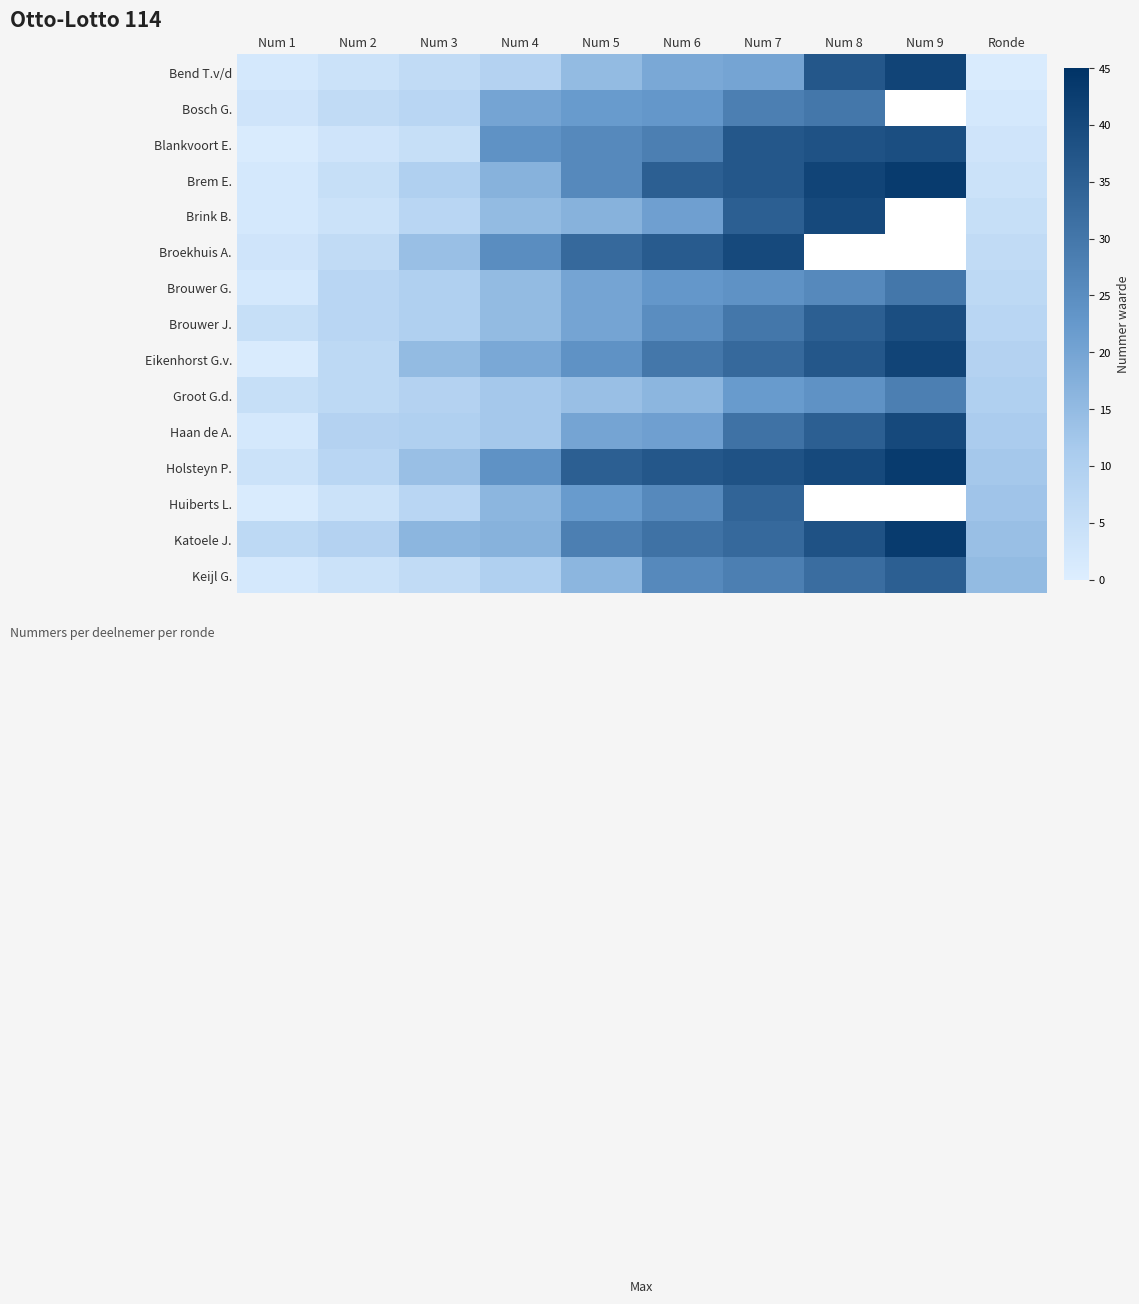

What value does the Huiberts L. series have at Ronde?

13.0